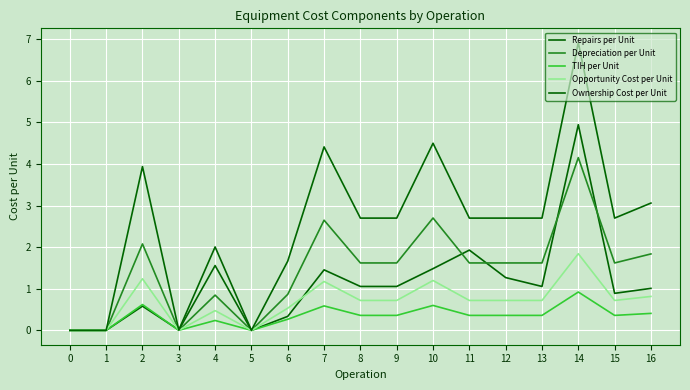

Is it true that TIH per Unit equals 0.4 at 12?

True